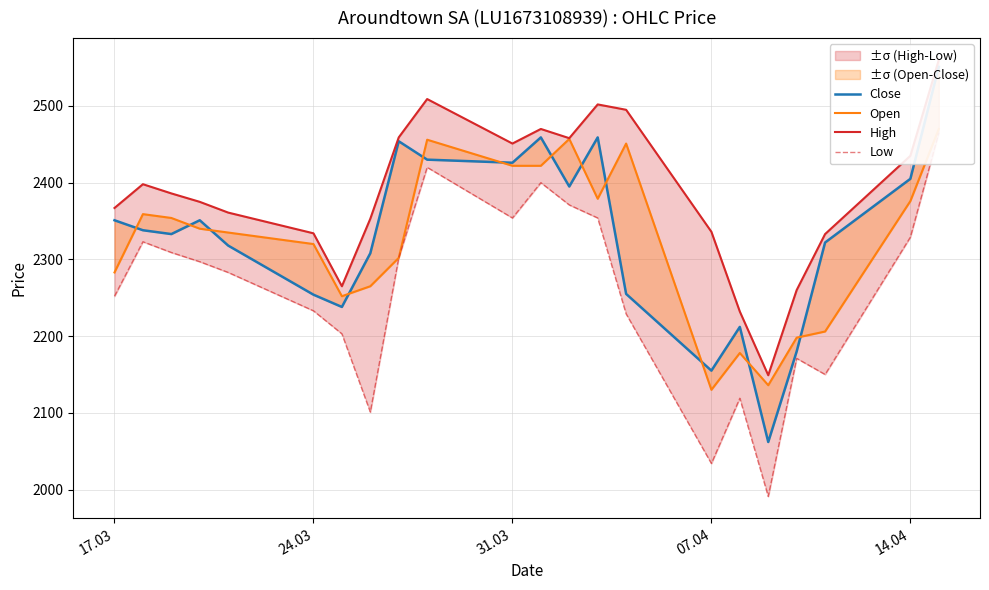

At 24.03, list the series in order from largest to smallest.

High, Open, Close, Low